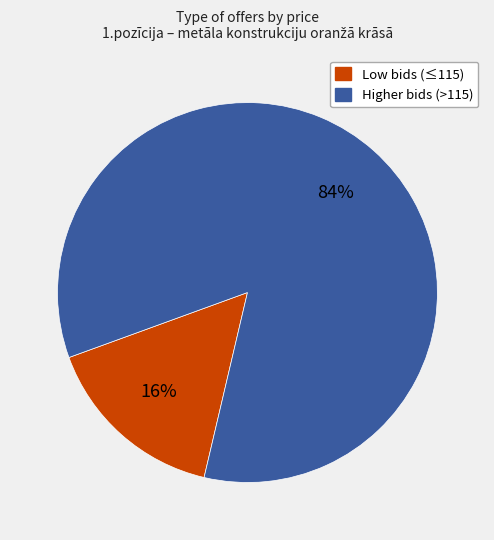

To the nearest percent, what is the average slice percentage?

50%